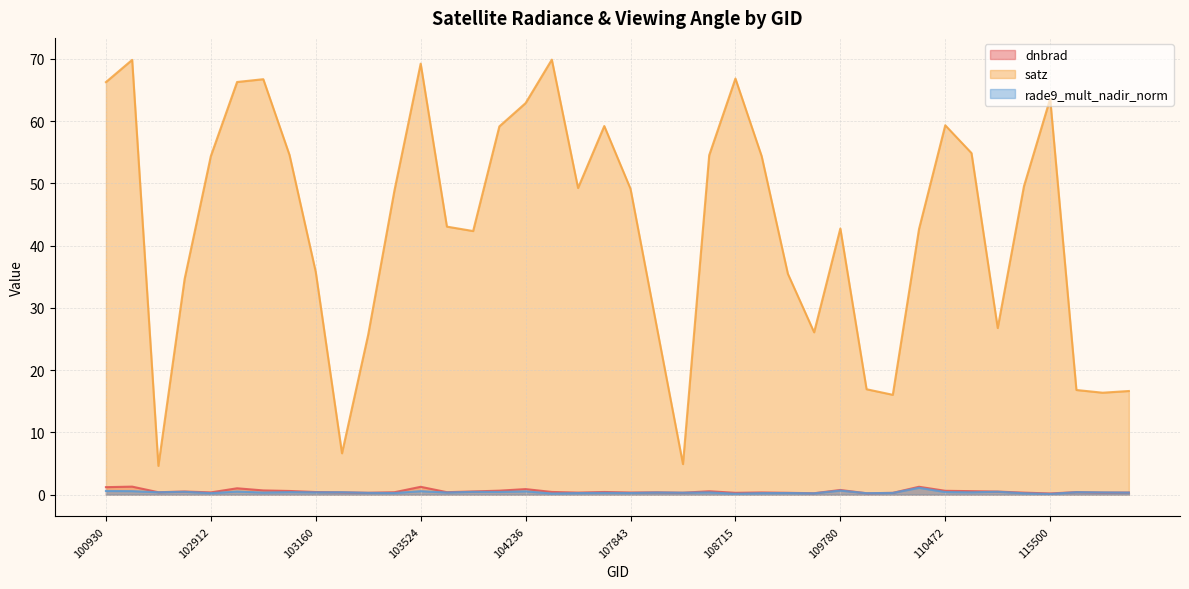

What is the minimum value for rade9_mult_nadir_norm?

0.1